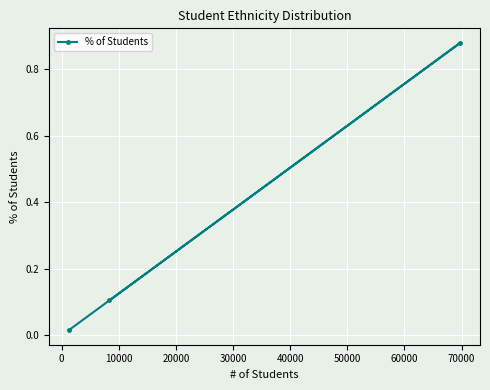

What is the sum of all values?

1.0